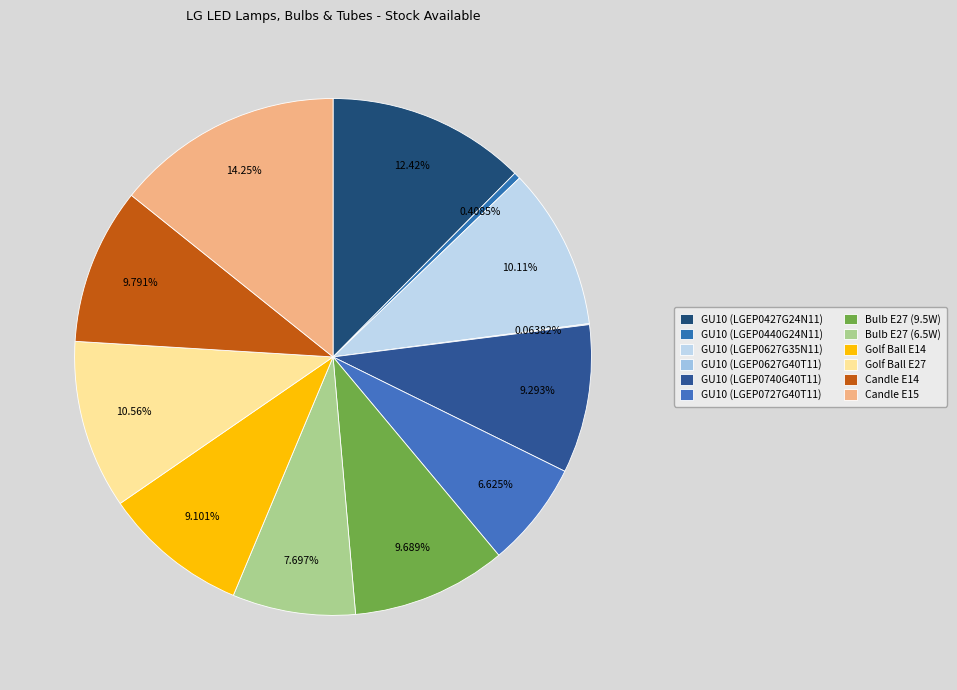

To the nearest percent, what is the difference between the largest and smallest slice percentages?

14%